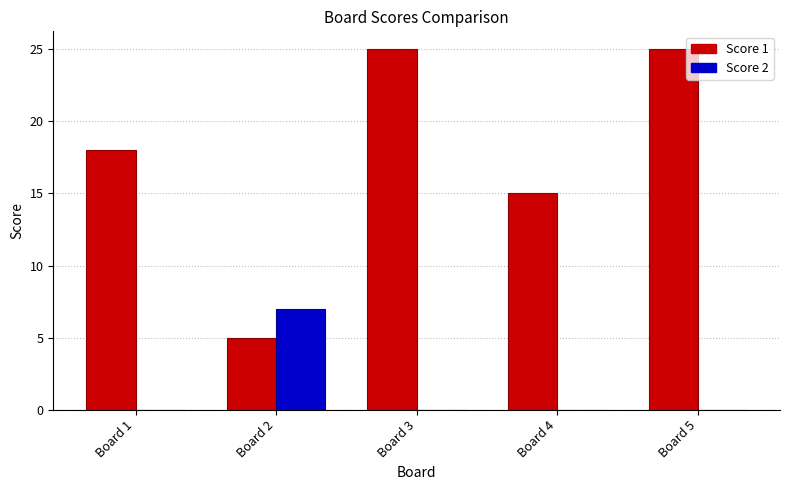

How many Score 2 values are between 0 and 1?

4